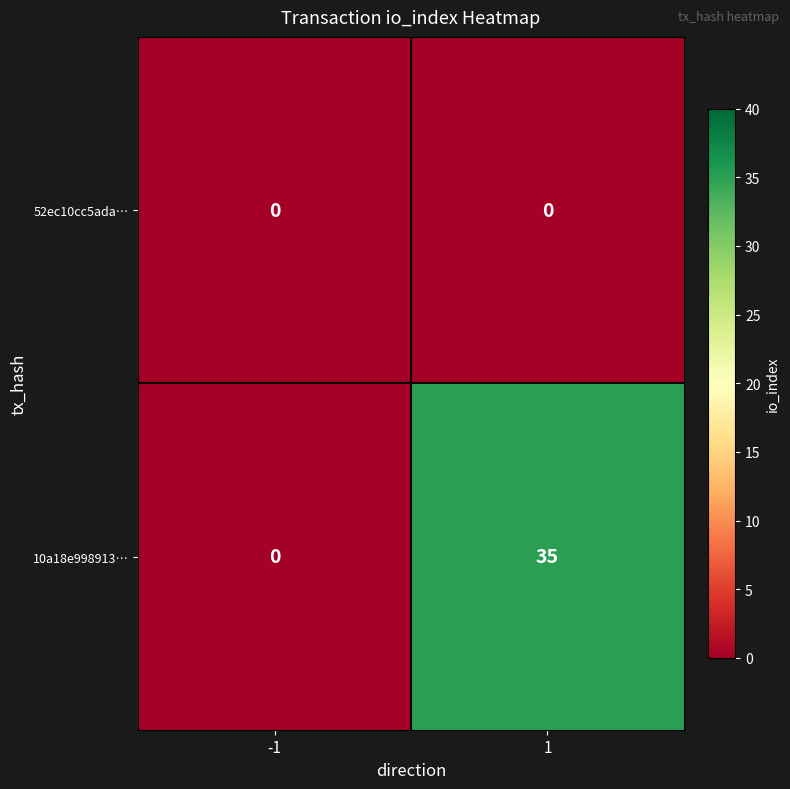

What is the highest value of the 10a18e998913… series?

35